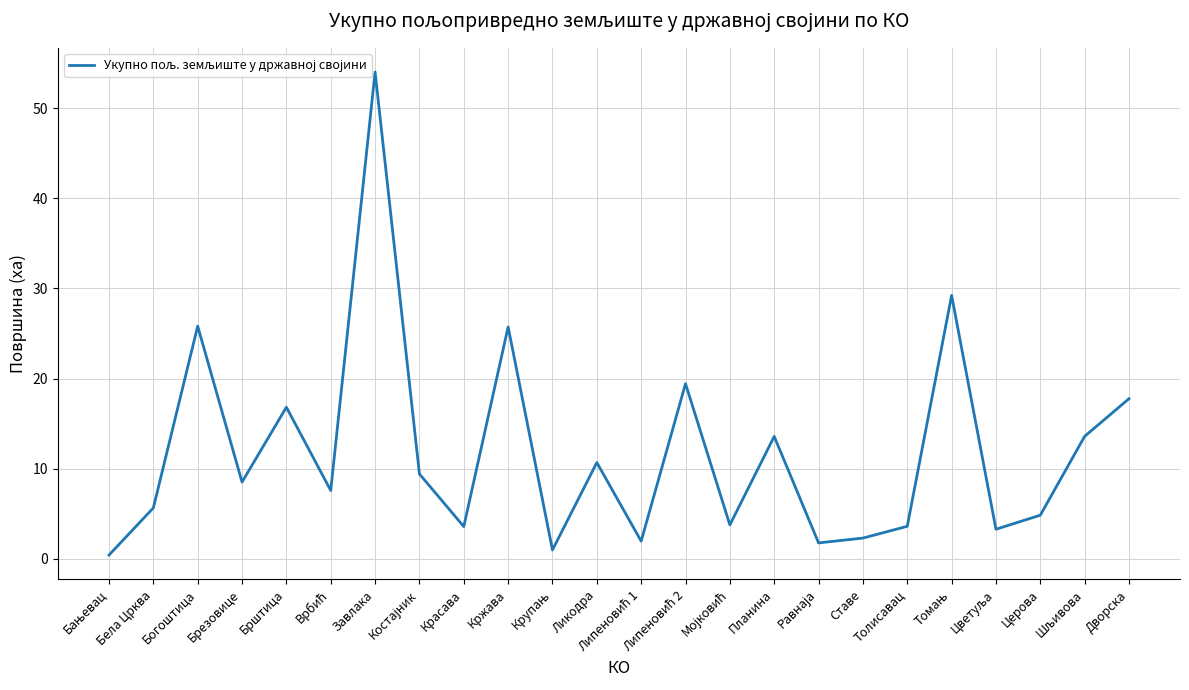

What is the difference between the values at Богоштица and Ликодра?

15.1